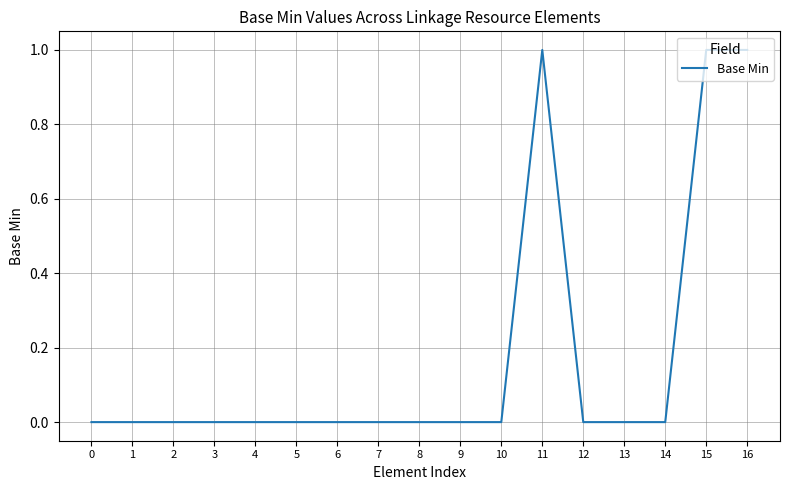

What is the maximum value shown in the chart?

1